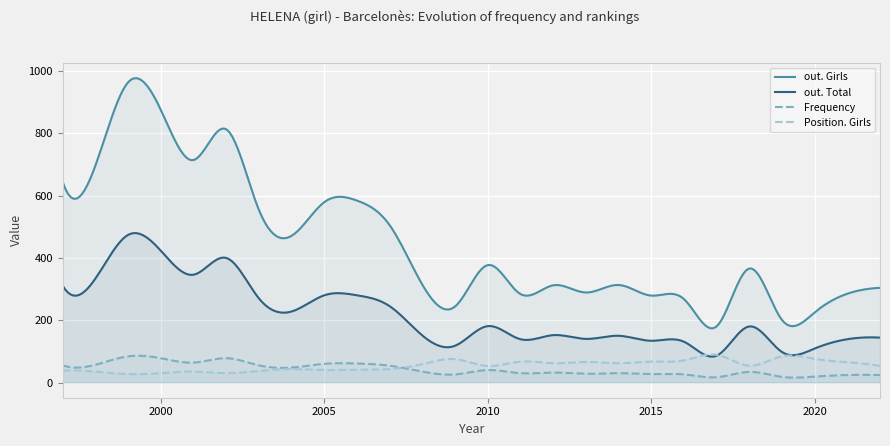

Reading left to right, what are all the values shown in this chart?

out. Girls: 643	697	964	875	714	813	554	471	579	584	505	314	244	377	284	312	289	313	279	268	180	366	201	225	285	304
out. Total: 310	334	474	423	346	400	270	228	280	280	245	151	118	181	139	152	140	150	134	131	86	180	98	109	139	144
Frequency: 55	57	84	78	64	78	55	48	60	61	54	35	26	40	30	32	28	30	27	26	17	34	18	19	24	24
Position. Girls: 38	35	27	30	35	30	37	43	40	41	43	59	75	53	67	62	66	62	67	71	89	54	84	76	65	53